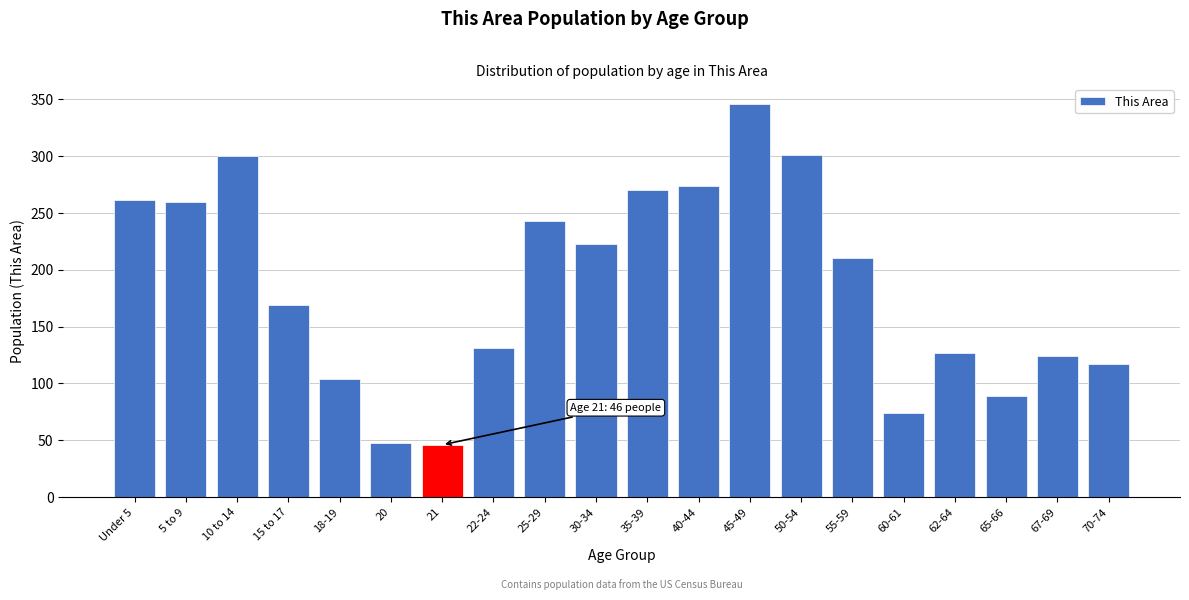

What is the sum of all values?

3717